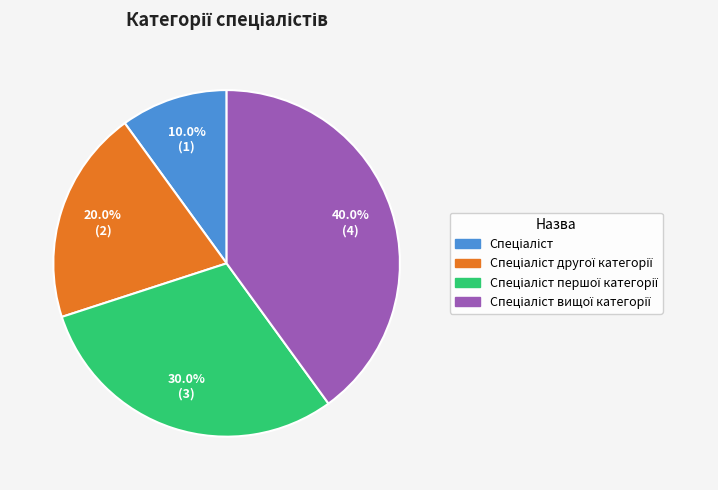

How many slices are in this pie chart?

4